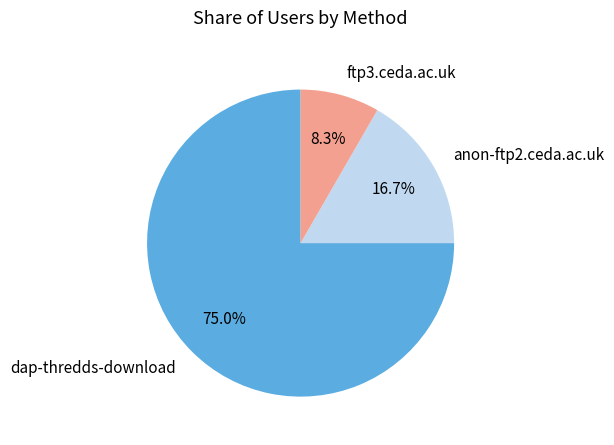

To the nearest percent, what is the combined percentage of ftp3.ceda.ac.uk and anon-ftp2.ceda.ac.uk?

25%